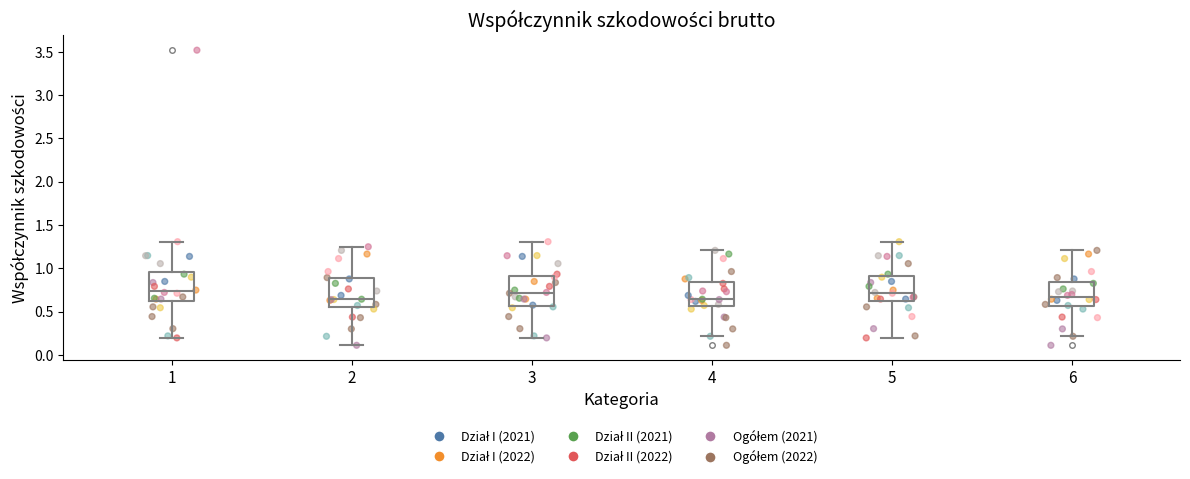

Reading left to right, read every box against the y-axis: the position of its median line, the range the box covers, and the ends of its whiskers. The values are not printed on the chart, so give them approximately, as read against the axis.

1: median 0.75, box 0.60 to 0.95, whiskers 0.20 to 1.30
2: median 0.65, box 0.55 to 0.90, whiskers 0.10 to 1.25
3: median 0.70, box 0.55 to 0.90, whiskers 0.20 to 1.30
4: median 0.65, box 0.55 to 0.85, whiskers 0.20 to 1.20
5: median 0.70, box 0.60 to 0.90, whiskers 0.20 to 1.30
6: median 0.65, box 0.55 to 0.85, whiskers 0.20 to 1.20